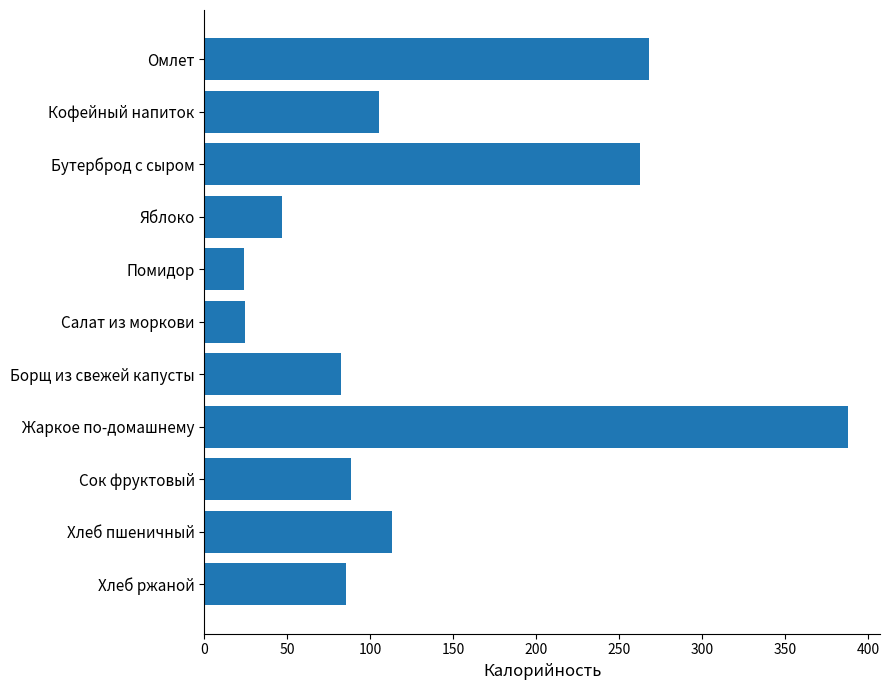

What is the average value?

135.2